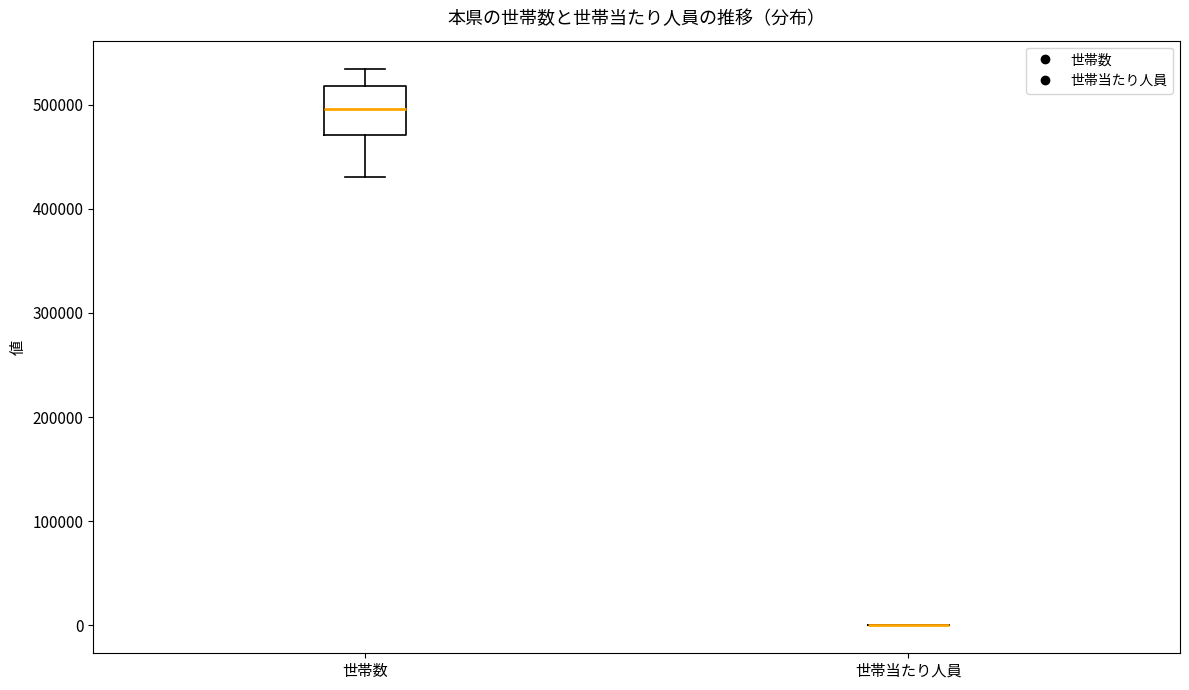

Reading left to right, transcribe this box plot: for each box, give where its median line is, the range the box spans, and where its two whiskers end, as read against the y-axis. The values are not printed on the chart, so give them approximately, as read against the axis.

世帯数: median 500000, box 470000 to 520000, whiskers 430000 to 530000
世帯当たり人員: box collapsed to a line at 0, whiskers 0 to 0